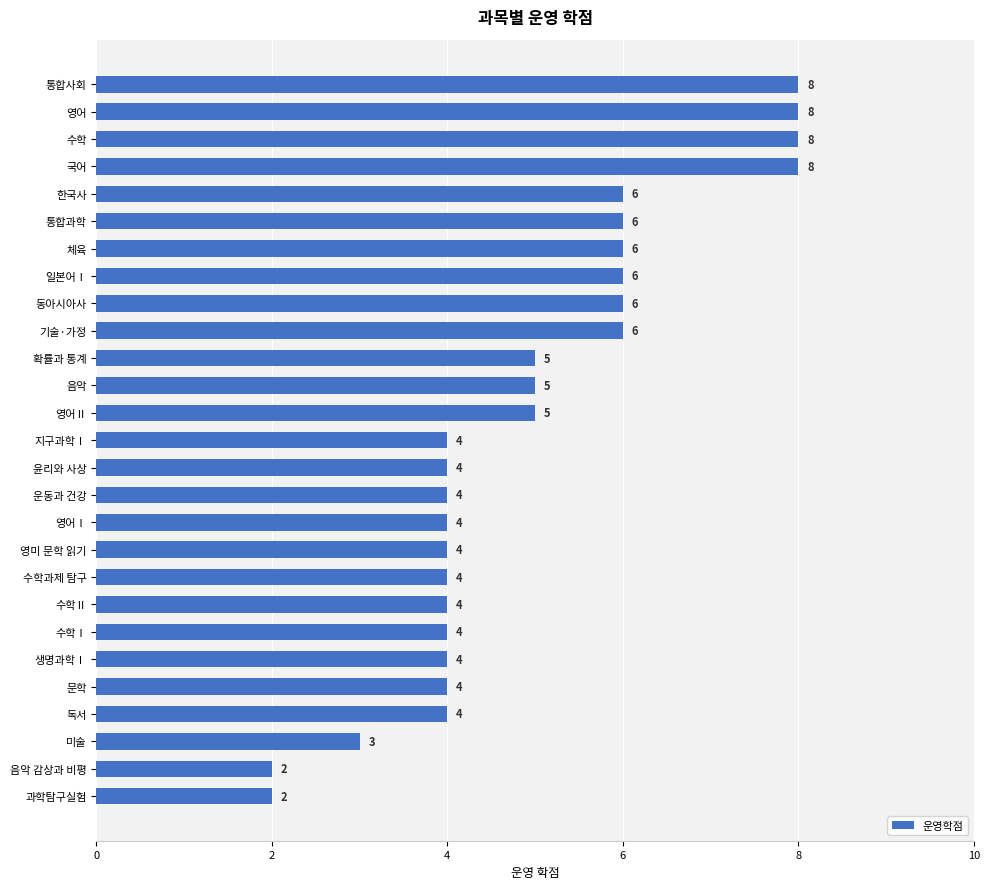

What is the difference between the second highest and minimum values?

6